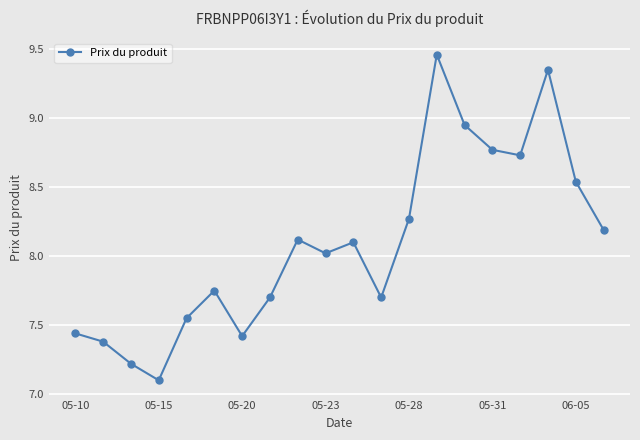

What is the difference between the maximum and second lowest values?

2.2